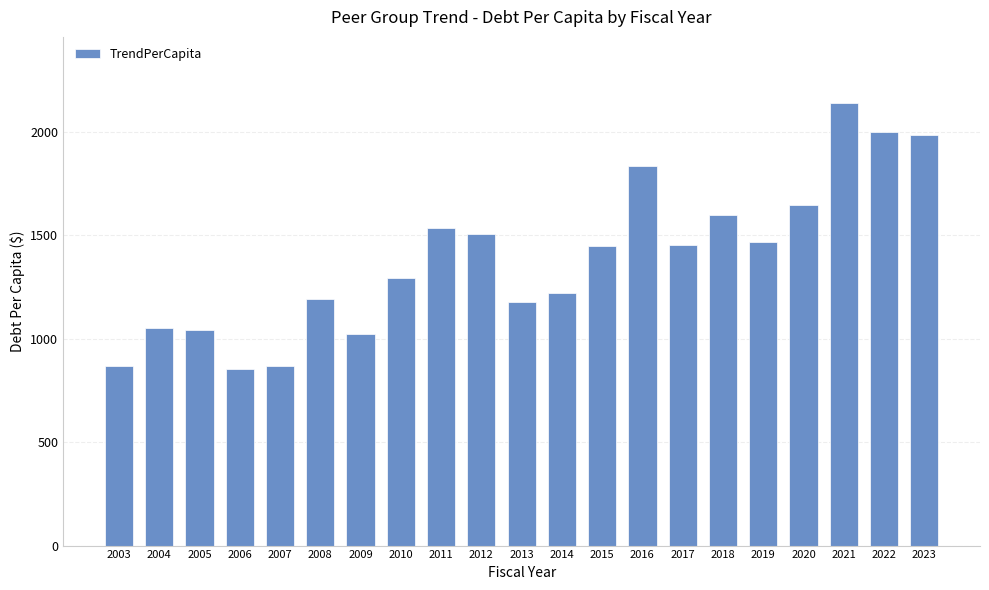

Does the chart contain any negative values?

No